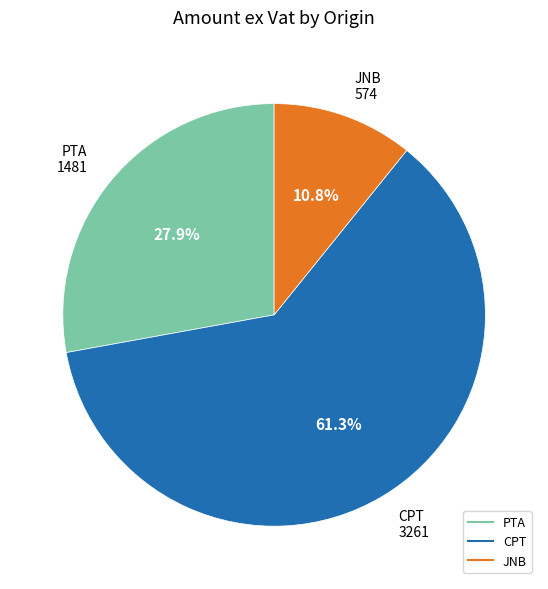

Is there any slice that represents more than half of the pie?

Yes